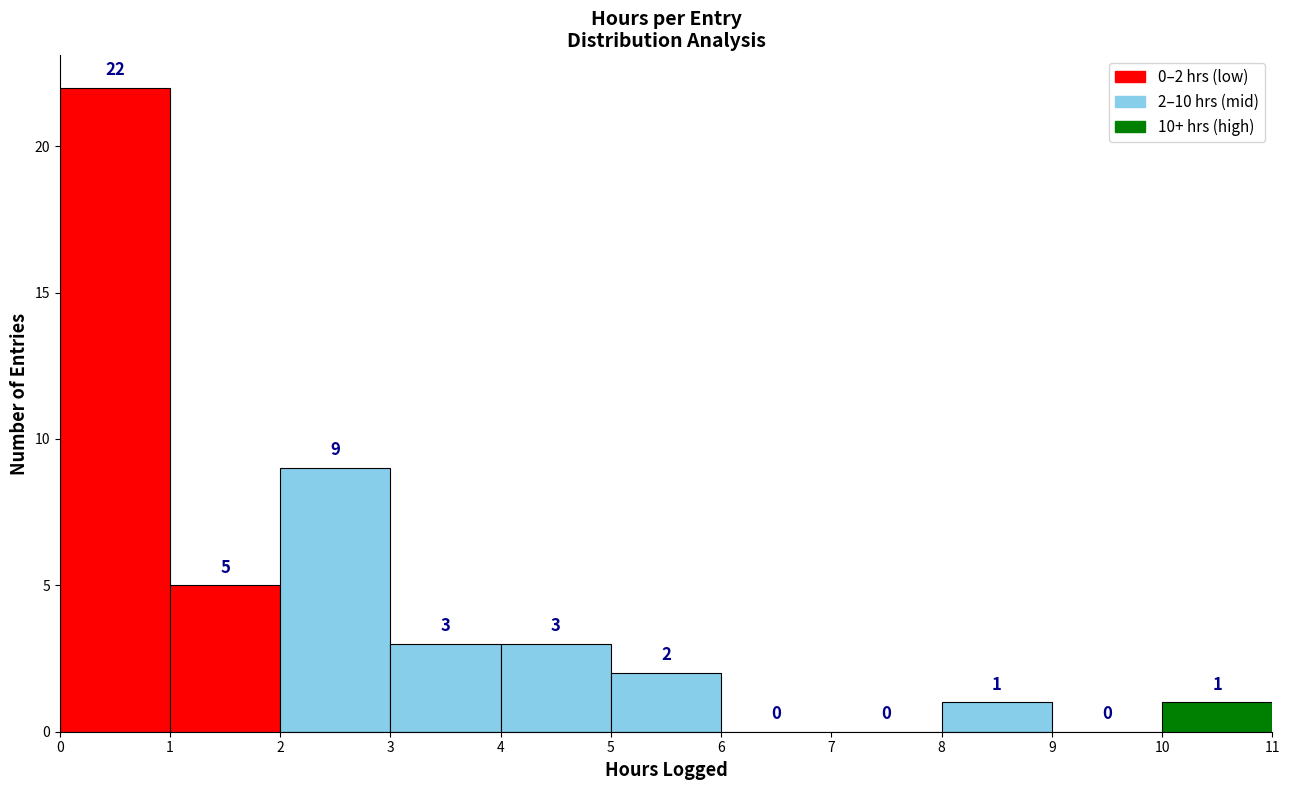

Which range on the x-axis has the tallest bar?

0 to 1